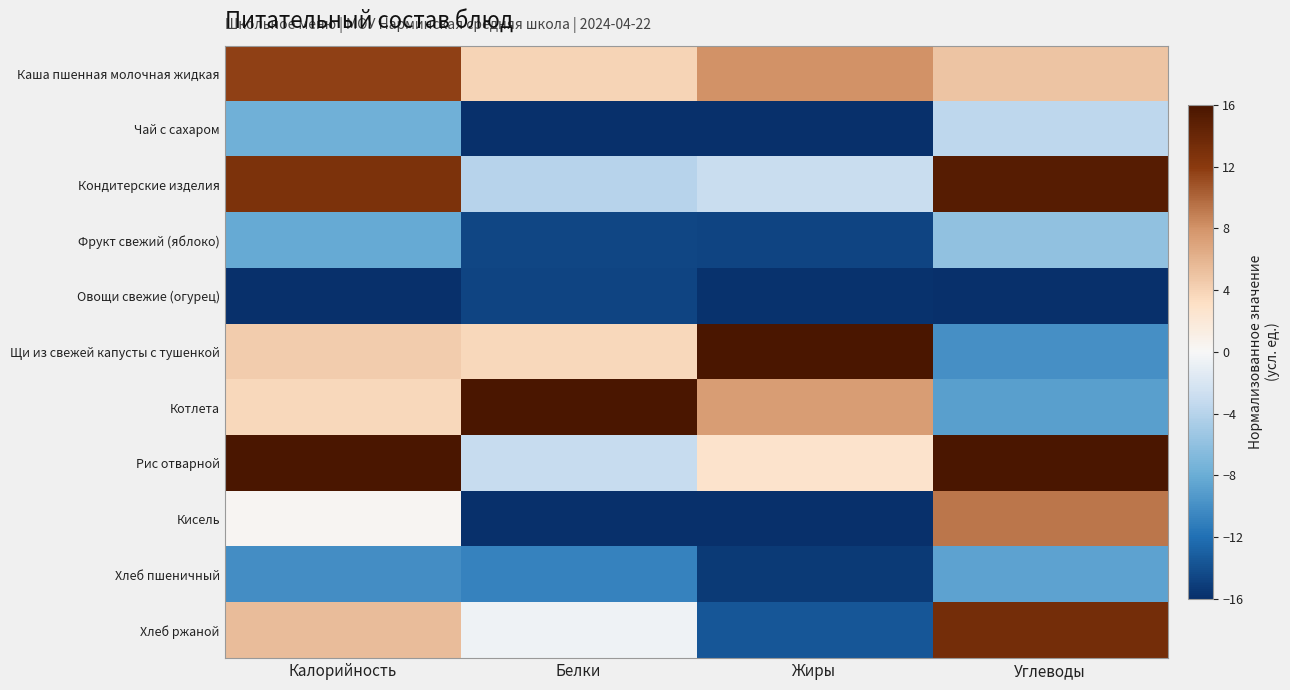

Which label corresponds to the largest value in the chart?

Жиры